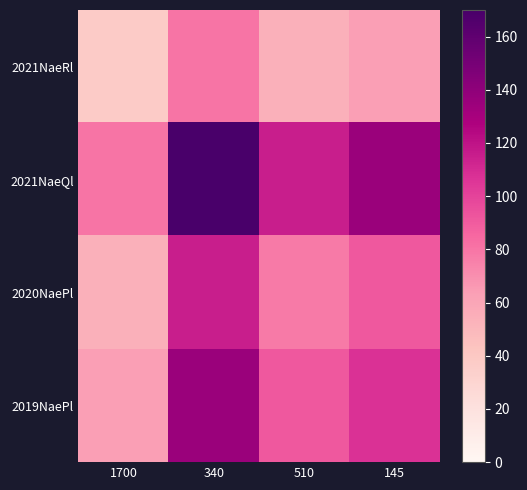

What is the maximum value shown in the chart?

170.0